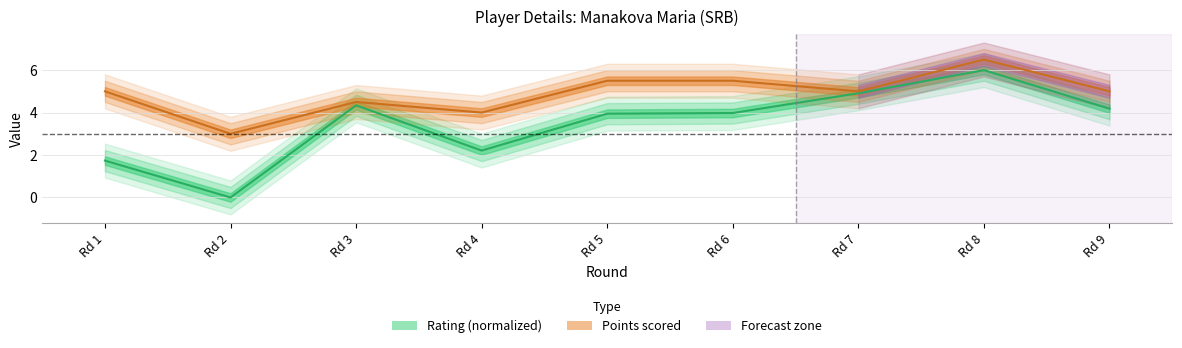

Which series has the largest range (max minus min)?

Rating